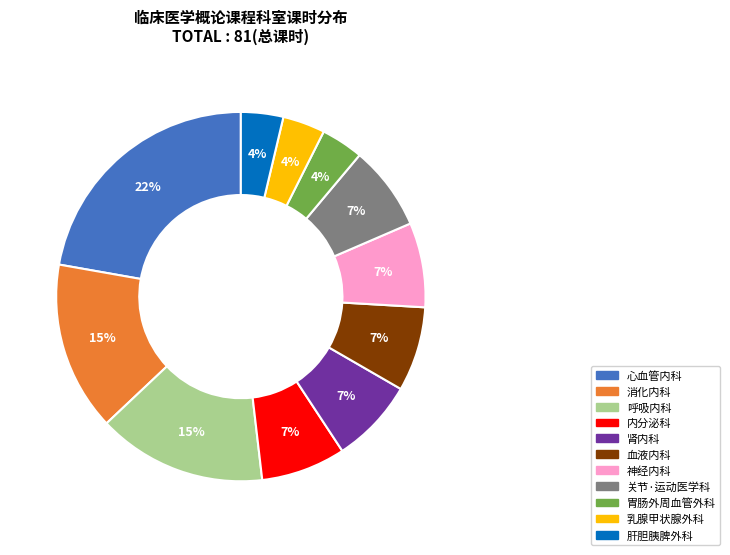

How many segments does this pie chart have?

11